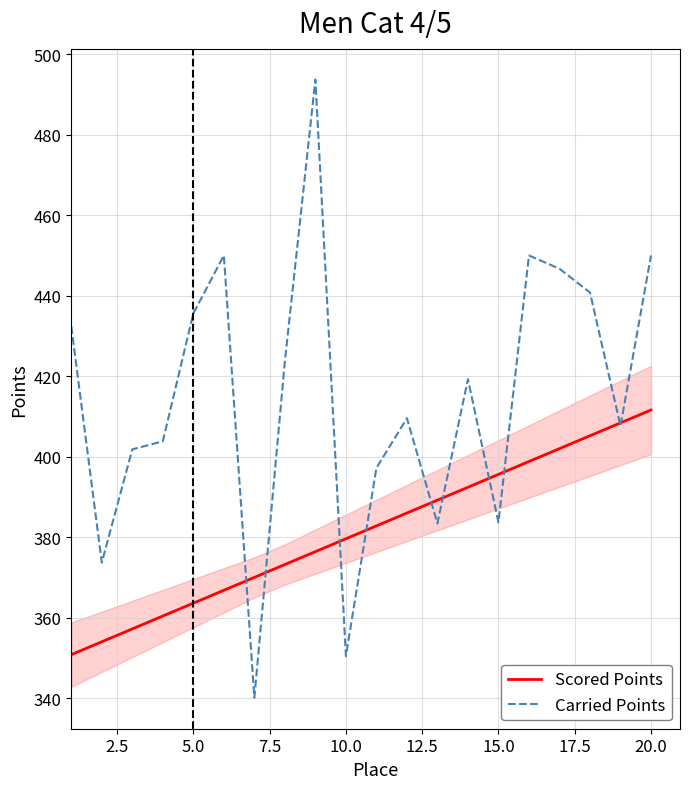

True or false: Carried Points and Scored Points cross at least once.

True